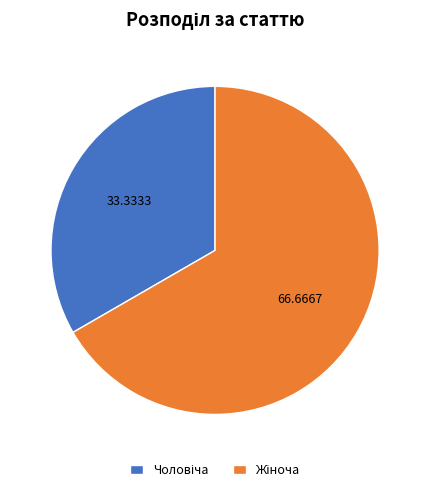

Combined, what portion of the pie is Жіноча and Чоловіча?

100.0%